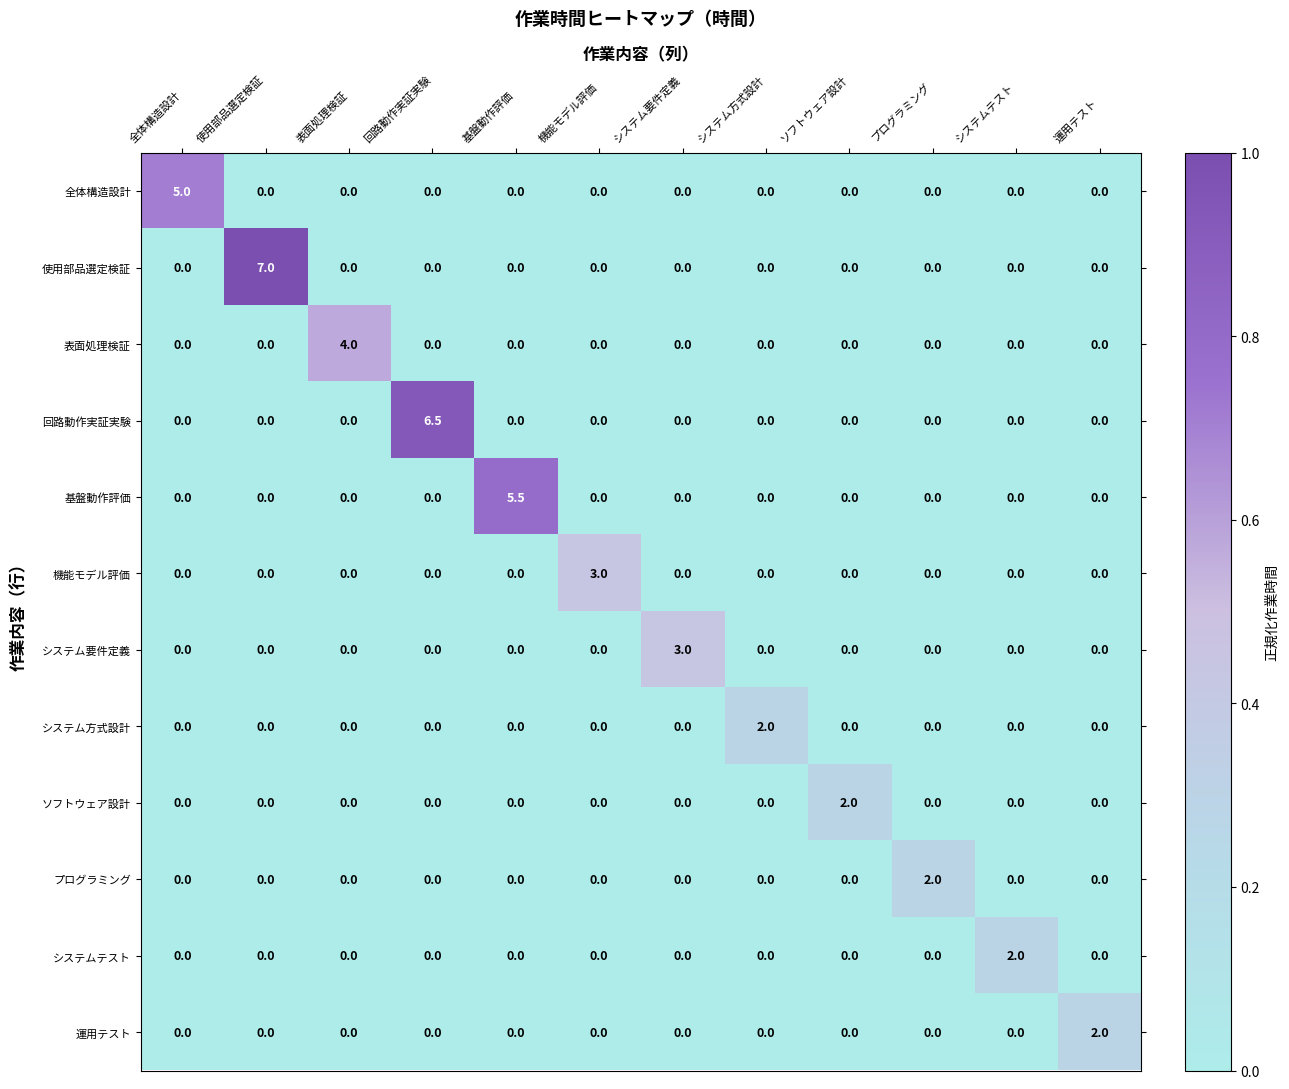

The value of システム方式設計 at 基盤動作評価 is 1.3. True or false?

False